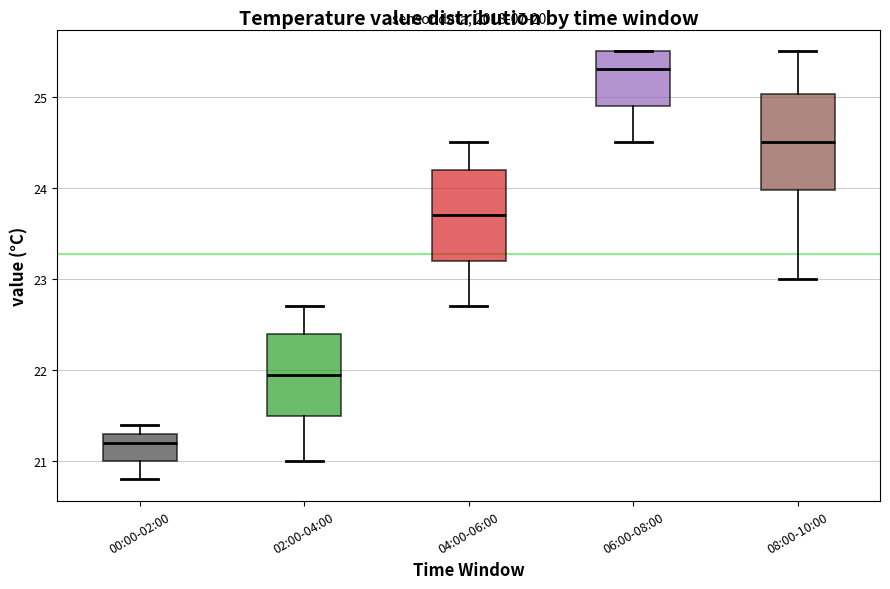

Which box's median line is the lowest?

00:00-02:00